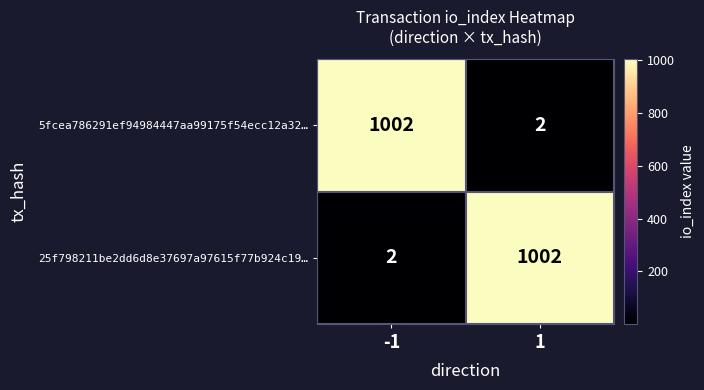

Is it true that 5fcea786291ef94984447aa99175f54ecc12a32… equals 1649 at -1?

False